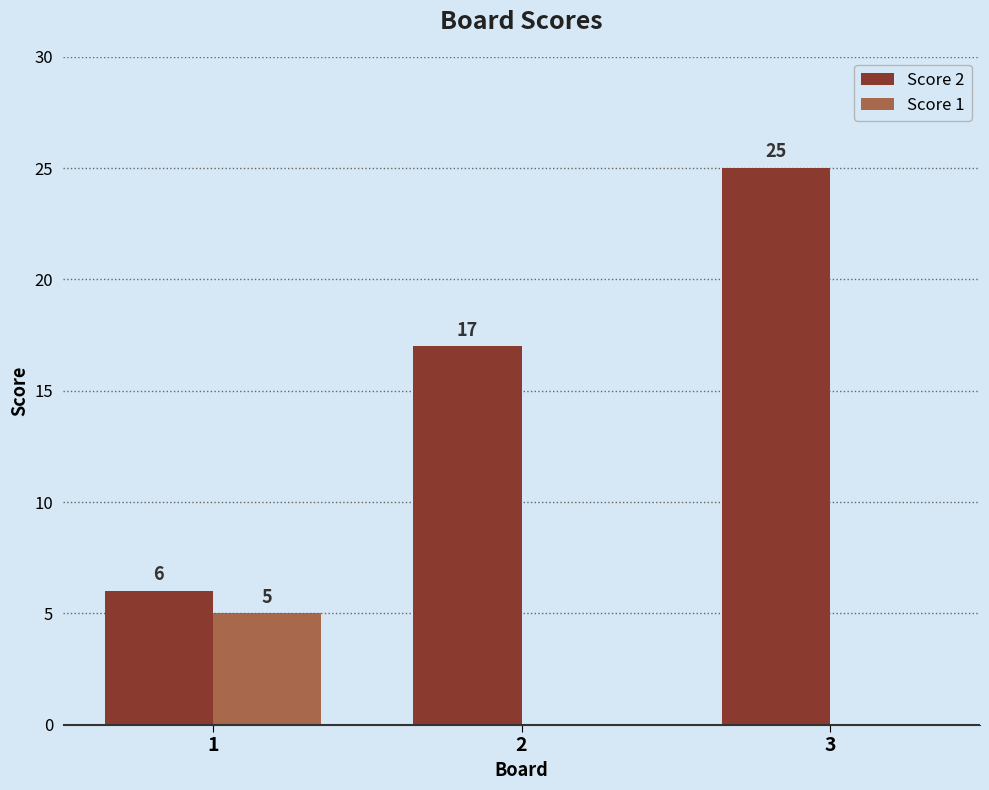

What is the sum of all Score 1 values?

5